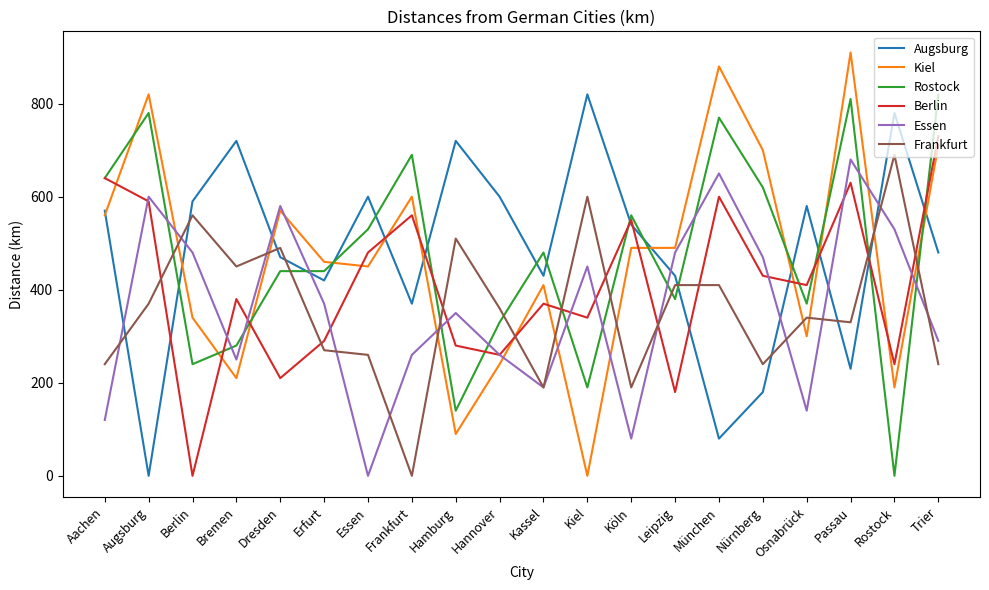

The value of Rostock at Dresden is 440. True or false?

True